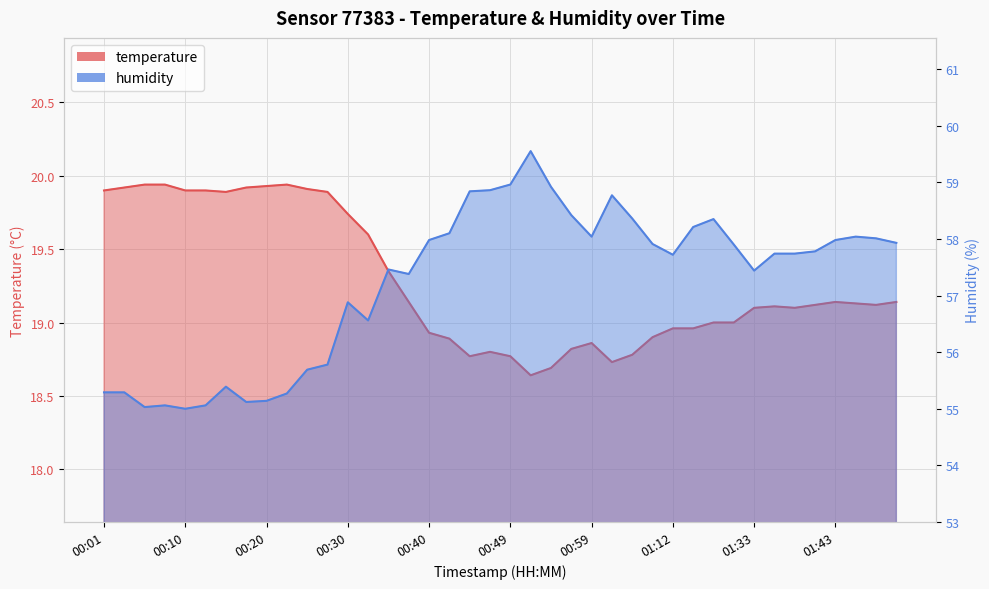

Reading left to right, extract all data points from this chart.

temperature: 19.9	19.9	19.9	19.9	19.9	19.9	19.9	19.9	19.9	19.9	19.9	19.9	19.7	19.6	19.4	19.1	18.9	18.9	18.8	18.8	18.8	18.6	18.7	18.8	18.9	18.7	18.8	18.9	19.0	19.0	19.0	19.0	19.1	19.1	19.1	19.1	19.1	19.1	19.1	19.1
humidity: 55.3	55.3	55.0	55.1	55.0	55.1	55.4	55.1	55.1	55.3	55.7	55.8	56.9	56.6	57.5	57.4	58.0	58.1	58.8	58.9	59.0	59.5	58.9	58.4	58.0	58.8	58.4	57.9	57.7	58.2	58.4	57.9	57.4	57.7	57.7	57.8	58.0	58.0	58.0	57.9